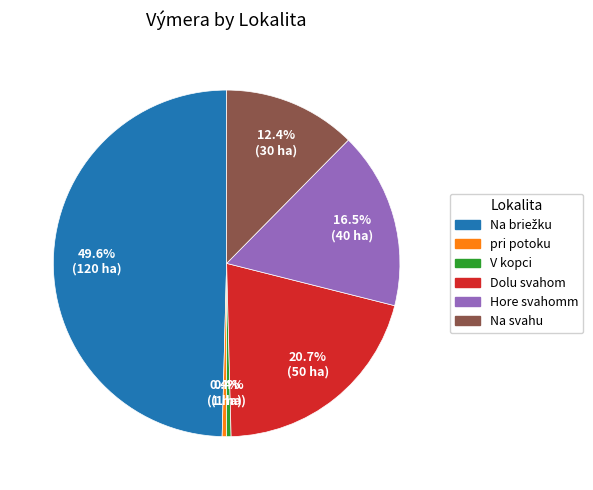

What portion of the pie excludes Hore svahomm?

83.5%